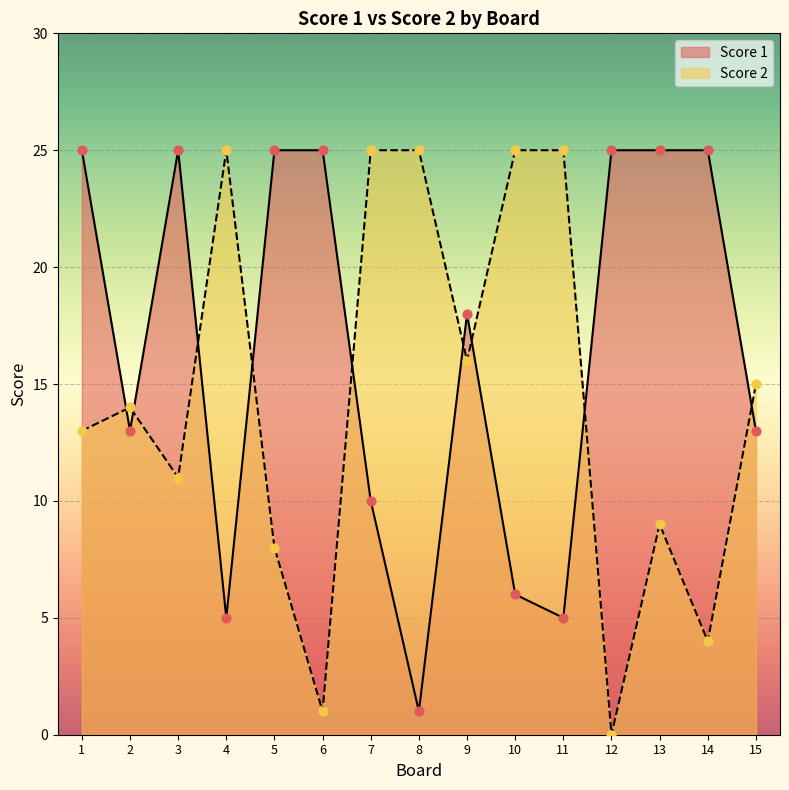

Which series has the largest Y range (max minus min)?

Score 2